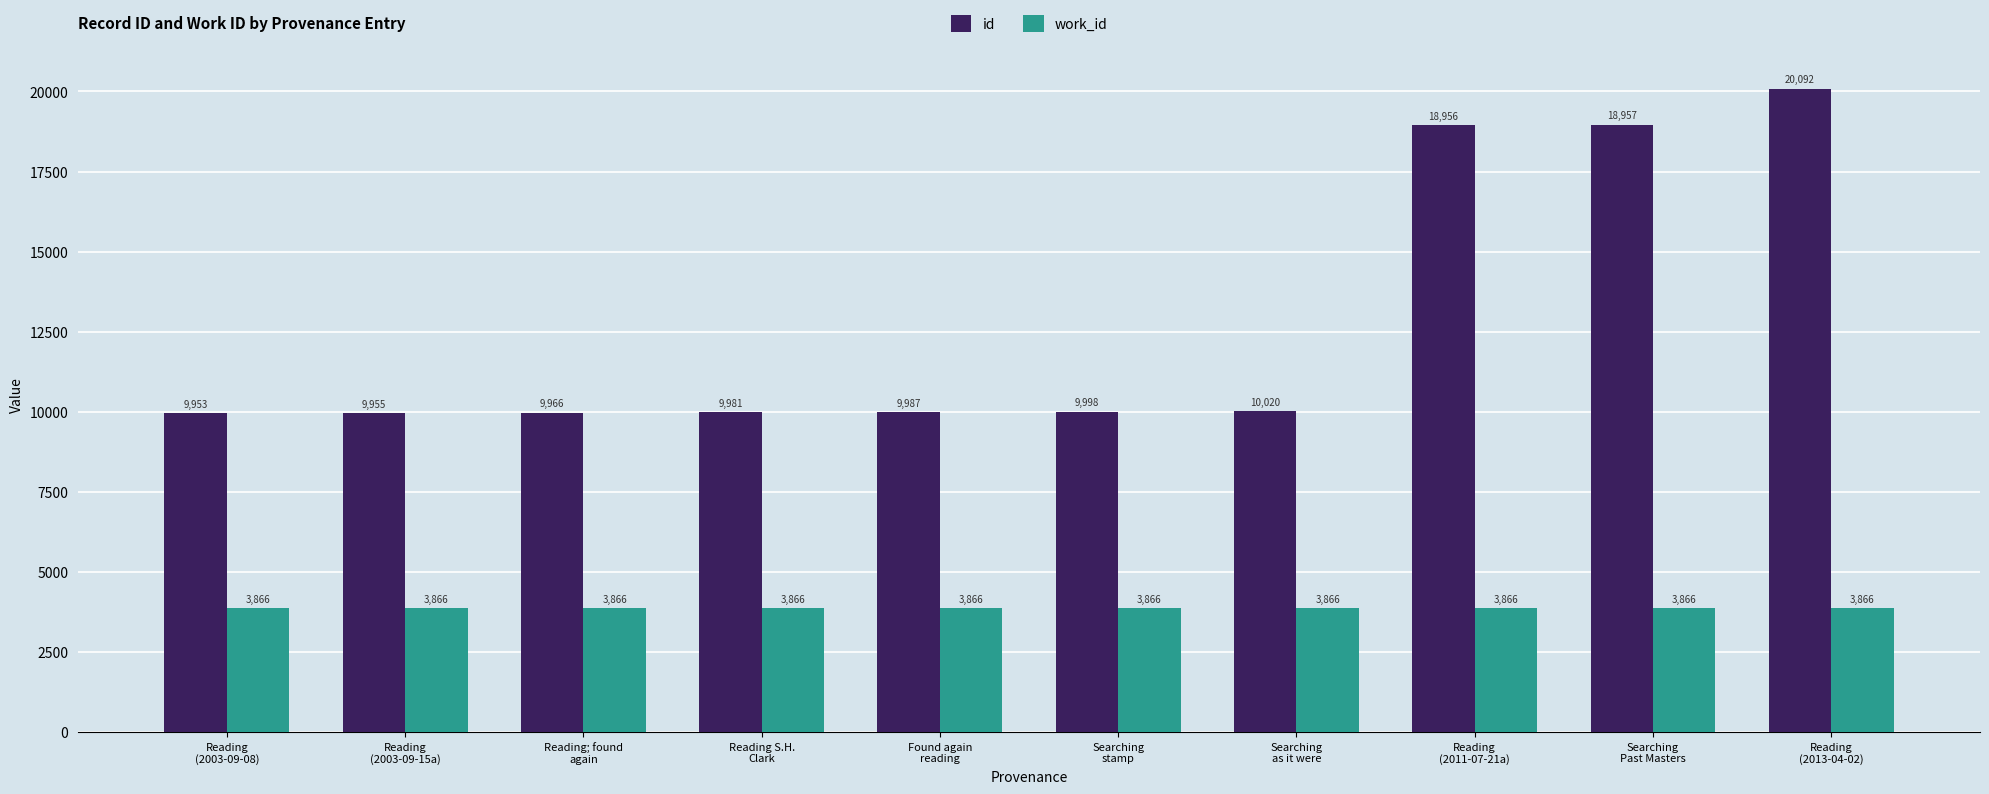

Rank the series by their maximum value, from lowest to highest.

work_id, id